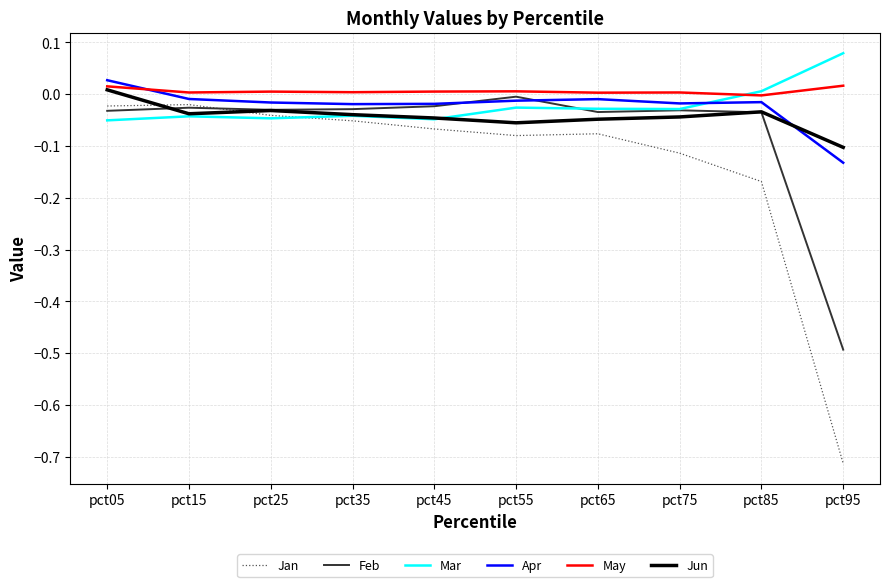

At which label does Apr reach its minimum?

pct95